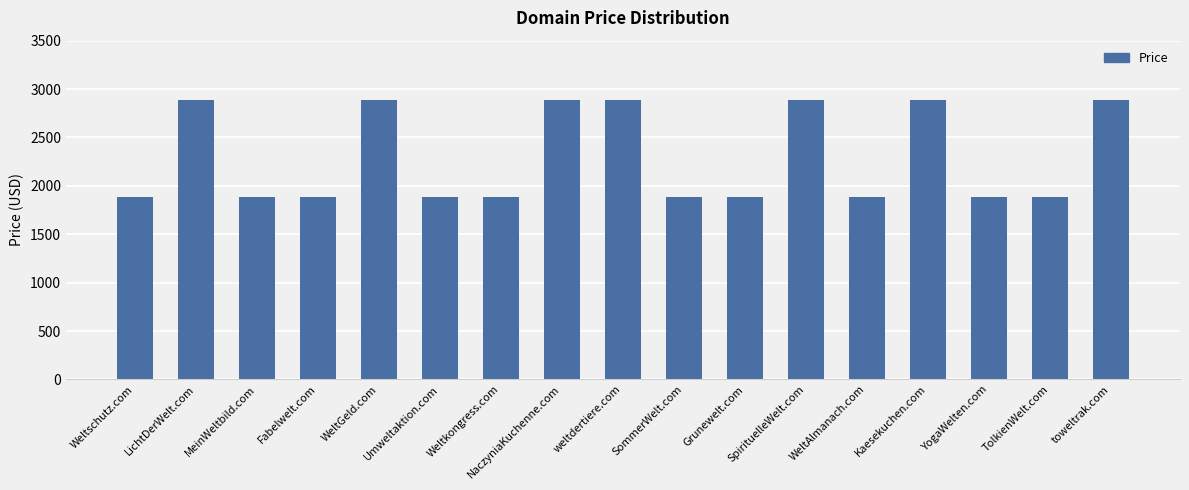

Which has a higher value, MeinWeltbild.com or LichtDerWelt.com?

LichtDerWelt.com